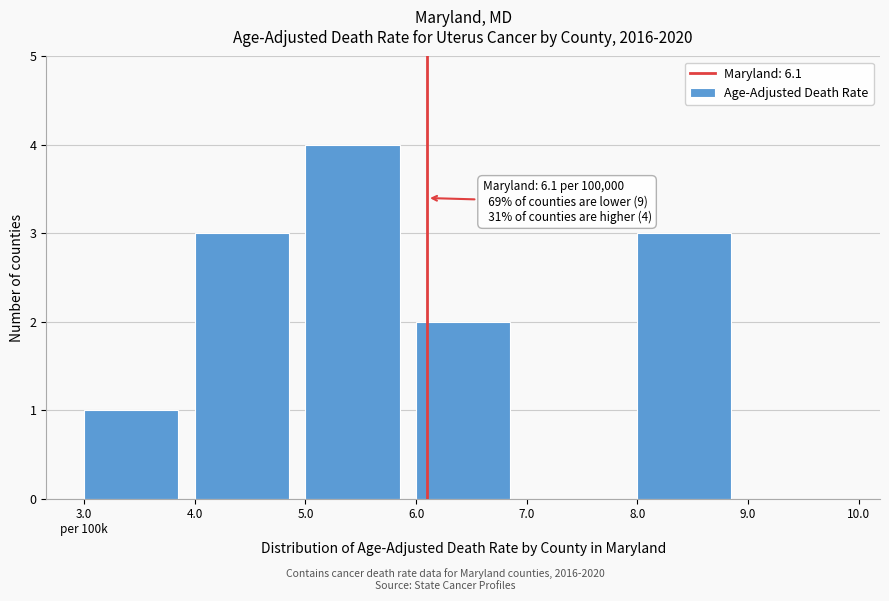

Approximately how many times larger is the value at 6.0 compared to 4.0?

0.7